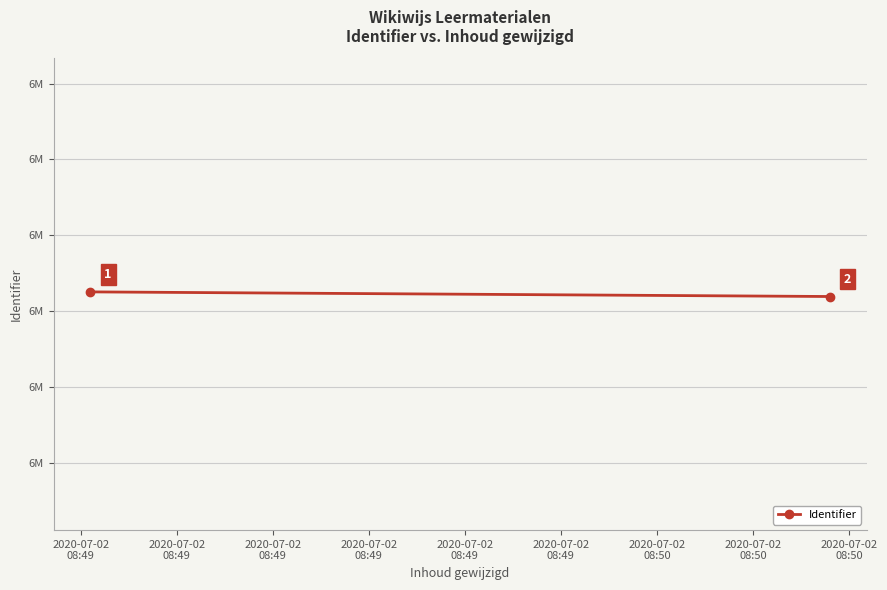

Count the values in the range 6155195 to 6155256.

2